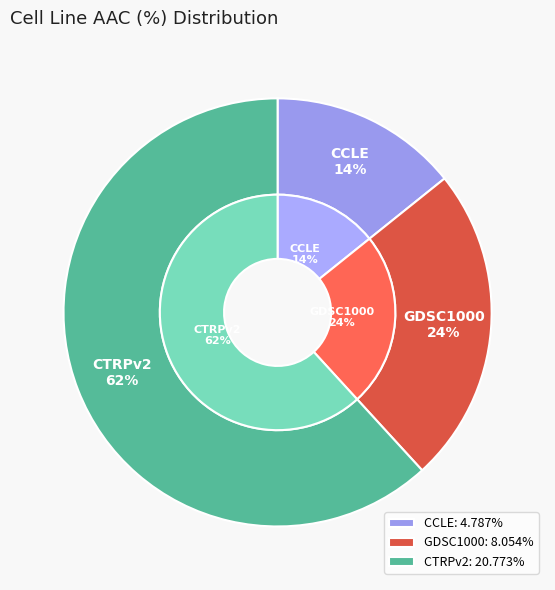

To the nearest percent, what is the difference between the largest and smallest slice percentages?

48%